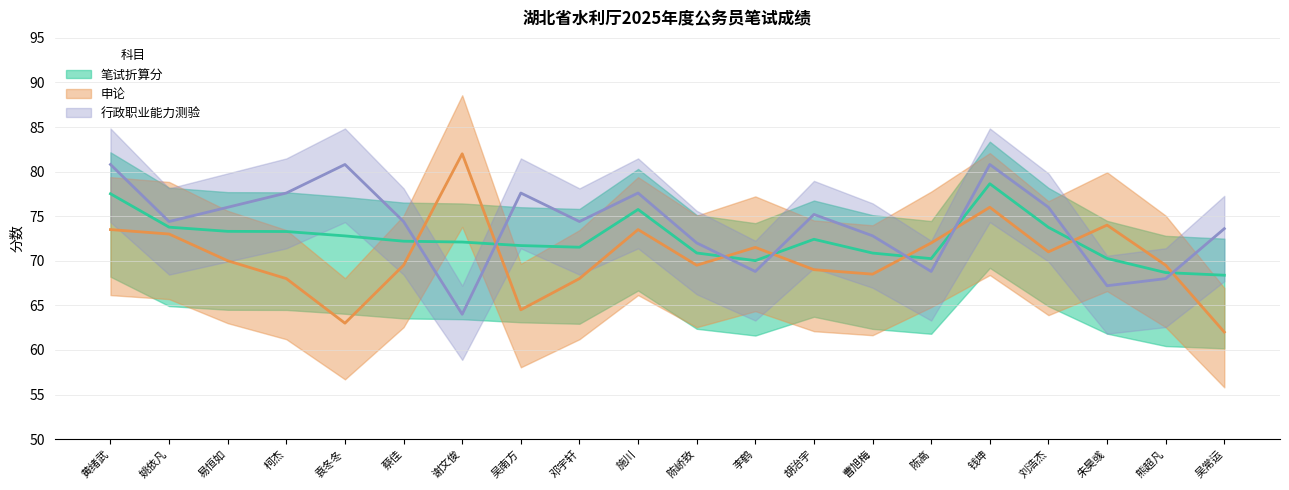

What is the difference between the highest and lowest values at 吴常运?

11.6